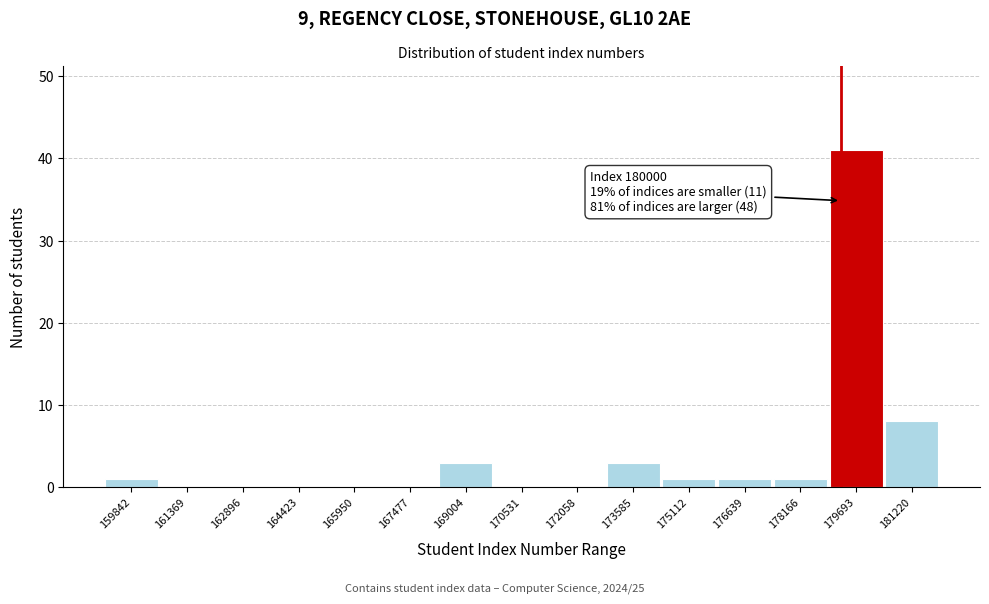

Reading right to left, list all the values displayed in this chart.

181220=8	179693=41	178166=1	176639=1	175112=1	173585=3	172058=0	170531=0	169004=3	167477=0	165950=0	164423=0	162896=0	161369=0	159842=1